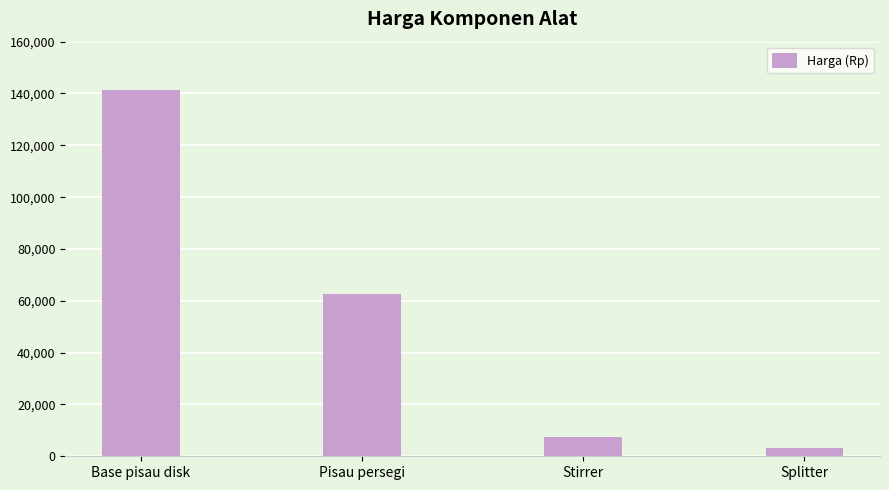

What position from the right is Base pisau disk?

4